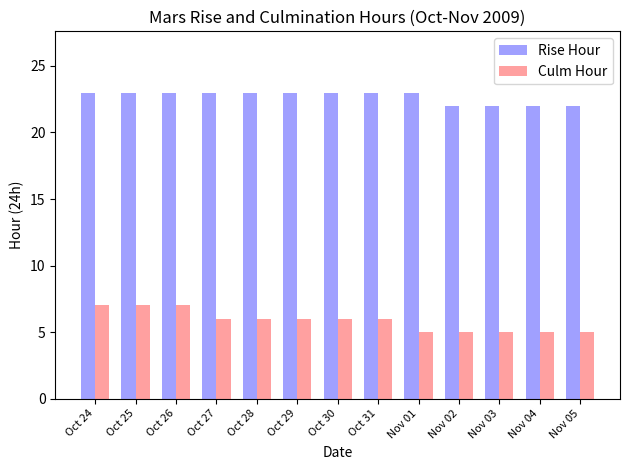

What is the maximum value for Culm Hour?

7